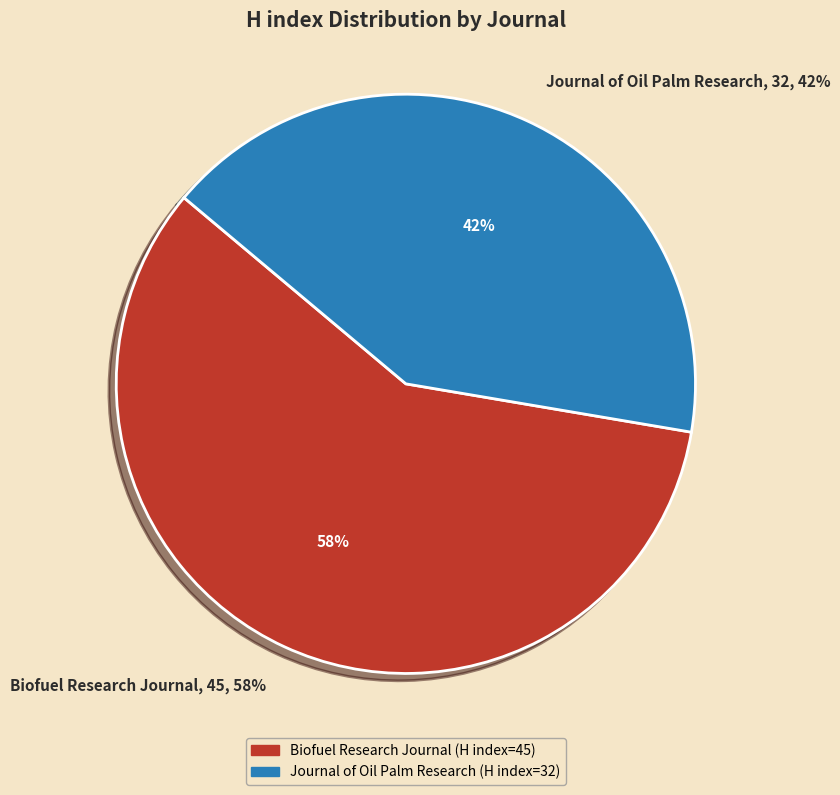

What is the change in value from Biofuel Research Journal to Journal of Oil Palm Research?

-13